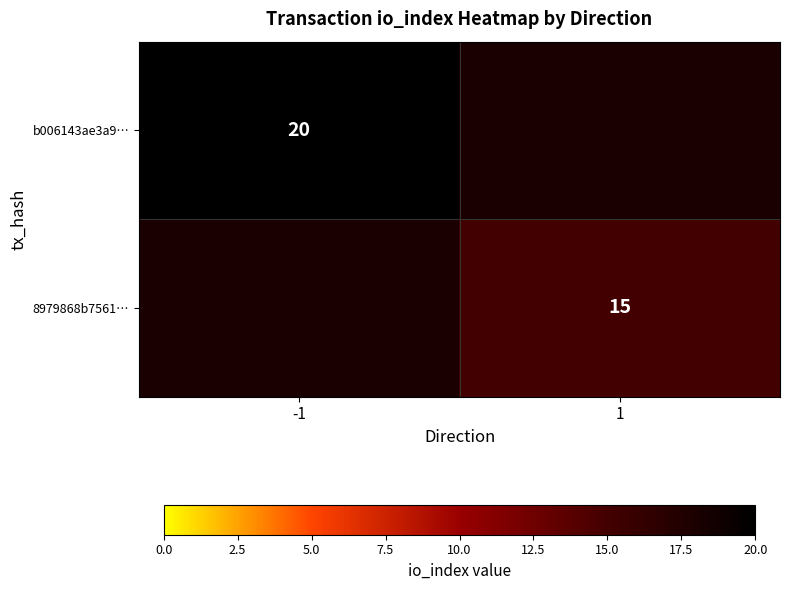

How many distinct data groups are displayed?

2